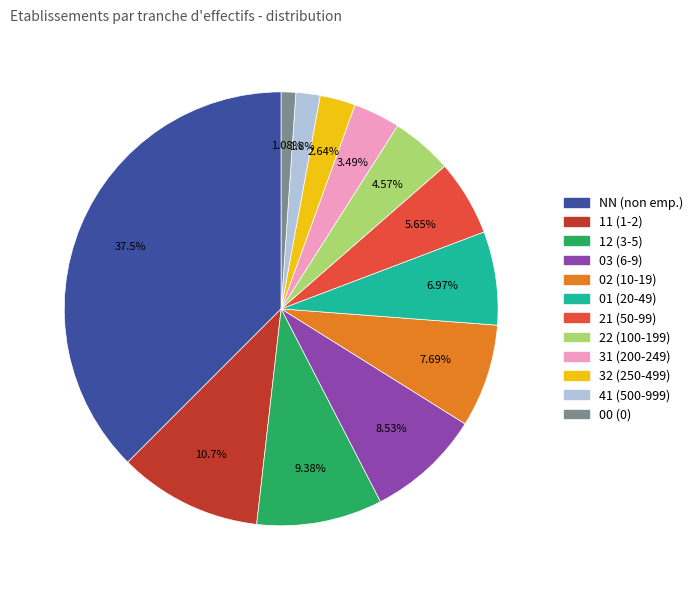

Is there a majority slice in this chart?

No